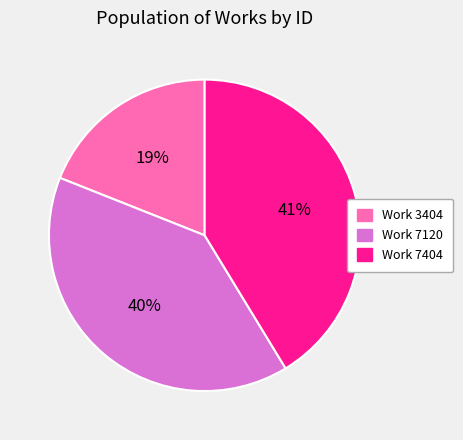

Which has a higher value, Work 7120 or Work 7404?

Work 7404